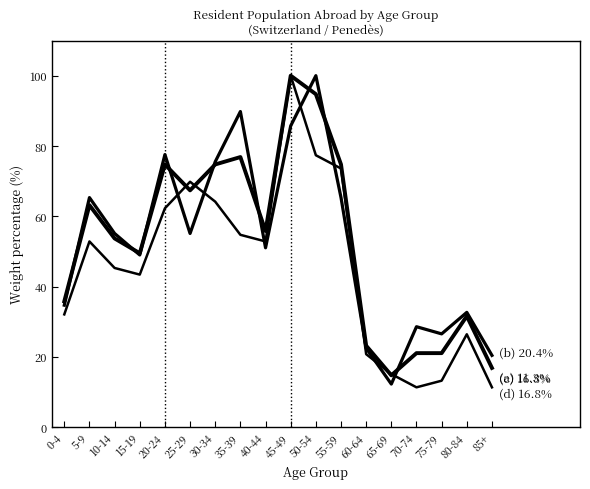

What is the label of the 11th point from the right?

35-39